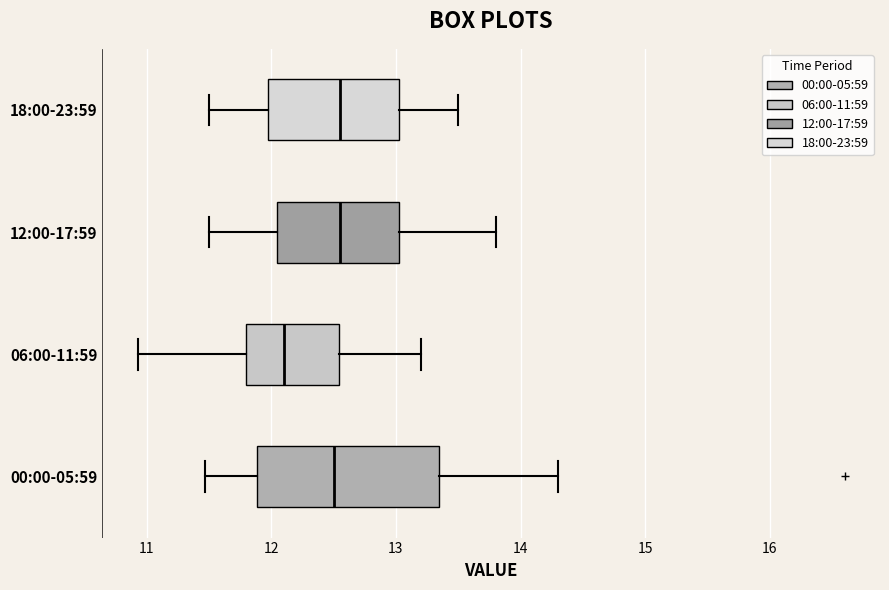

Reading bottom to top, transcribe this box plot: for each box, give where its median line is, the range the box spans, and where its two whiskers end, as read against the x-axis. The values are not printed on the chart, so give them approximately, as read against the axis.

00:00-05:59: median 12.5, box 11.9 to 13.3, whiskers 11.5 to 14.3
06:00-11:59: median 12.1, box 11.8 to 12.5, whiskers 10.9 to 13.2
12:00-17:59: median 12.6, box 12.1 to 13.0, whiskers 11.5 to 13.8
18:00-23:59: median 12.6, box 12.0 to 13.0, whiskers 11.5 to 13.5